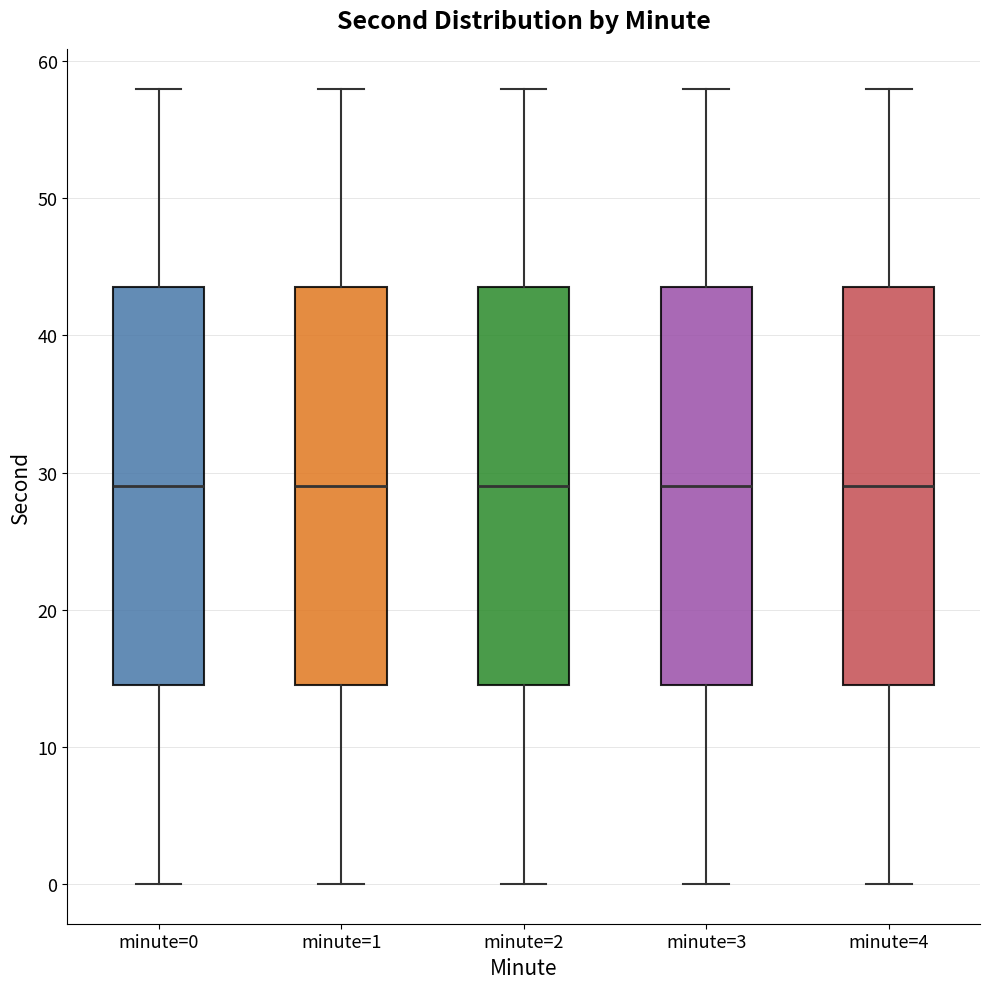

Reading left to right, read every box against the y-axis: the position of its median line, the range the box covers, and the ends of its whiskers. The values are not printed on the chart, so give them approximately, as read against the axis.

minute=0: median 29, box 15 to 44, whiskers 0 to 58
minute=1: median 29, box 15 to 44, whiskers 0 to 58
minute=2: median 29, box 15 to 44, whiskers 0 to 58
minute=3: median 29, box 15 to 44, whiskers 0 to 58
minute=4: median 29, box 15 to 44, whiskers 0 to 58